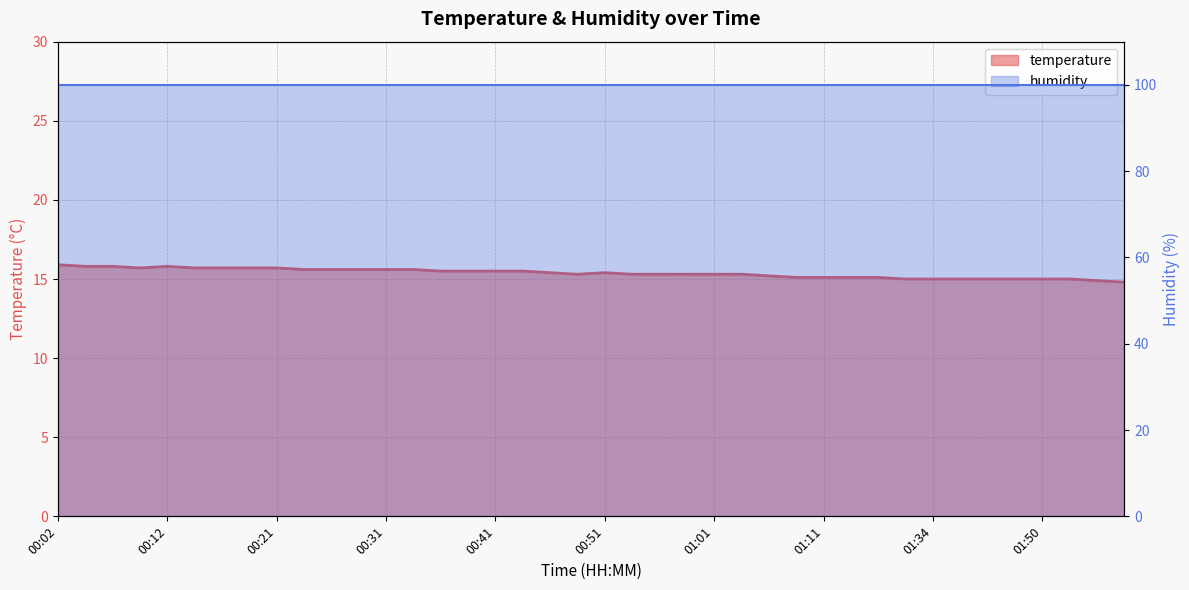

At which label does the data first exceed 15?

00:02